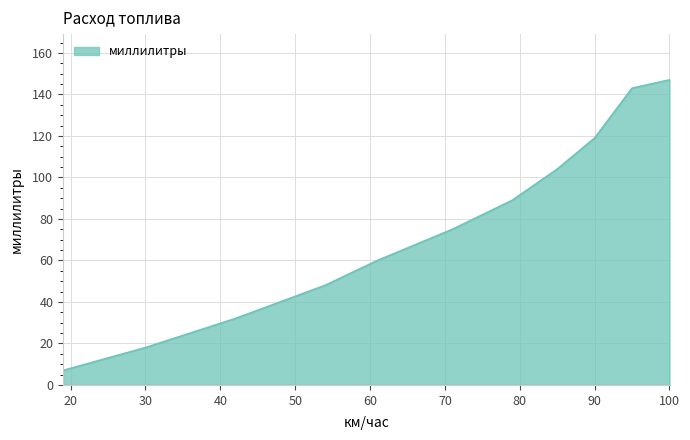

How many lines are shown in the chart?

1